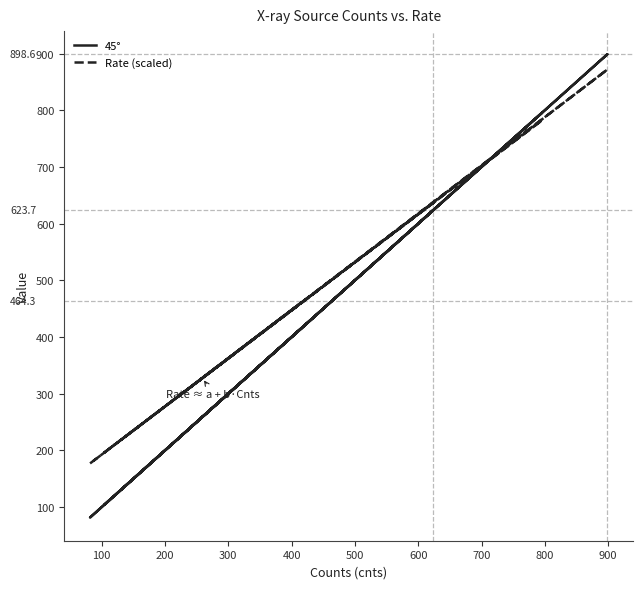

What is the average value of the 45° series?

336.5